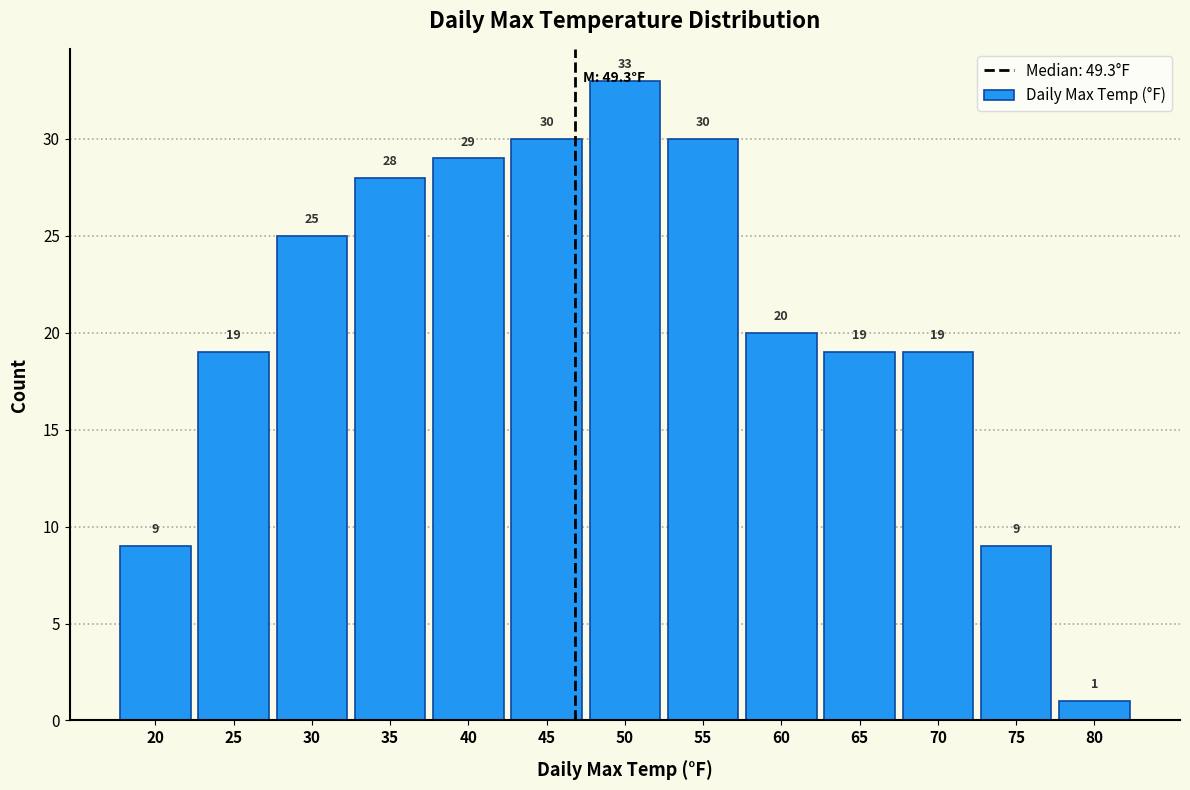

Reading right to left, list all the values displayed in this chart.

1	9	19	19	20	30	33	30	29	28	25	19	9